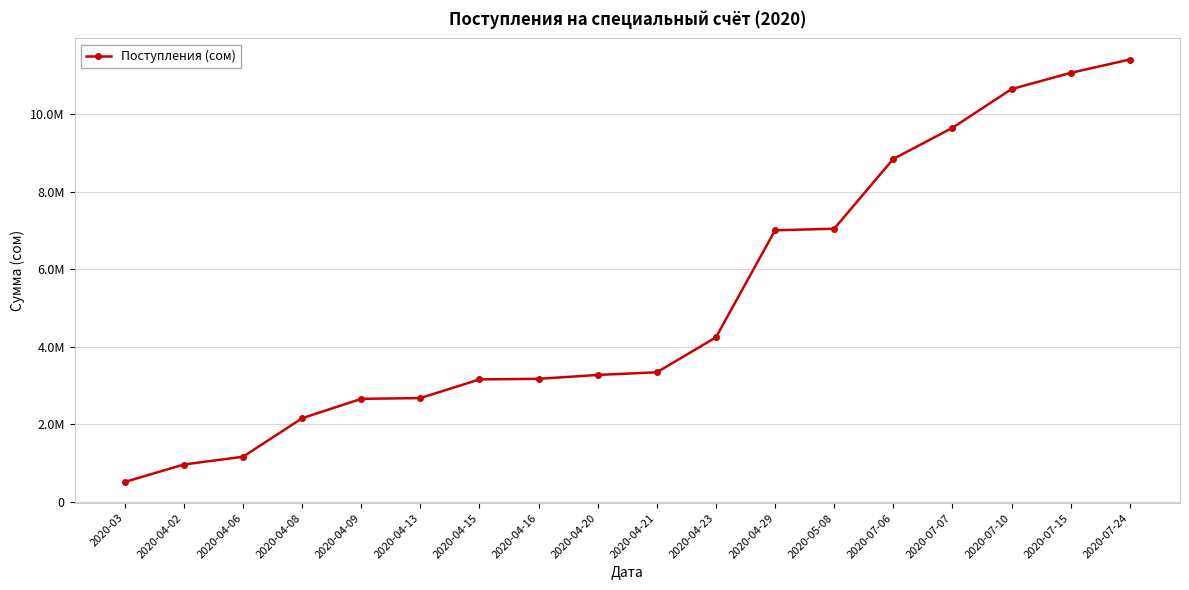

True or false: the data has more than 1 interior local peaks.

False